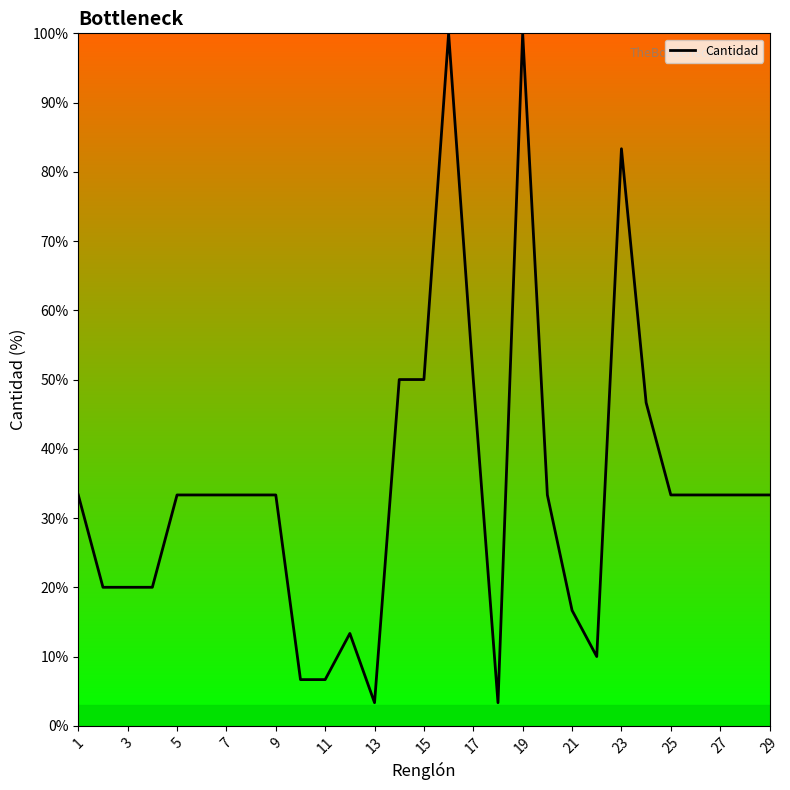

What is the maximum value shown in the chart?

100.0